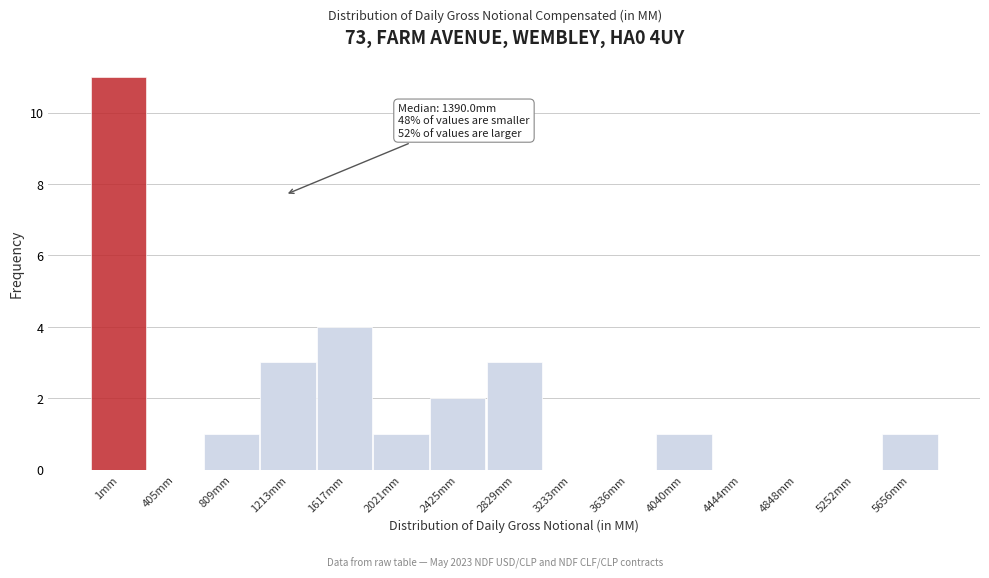

Reading left to right, list all the values displayed in this chart.

1mm=11	405mm=0	809mm=1	1213mm=3	1617mm=4	2021mm=1	2425mm=2	2829mm=3	3233mm=0	3636mm=0	4040mm=1	4444mm=0	4848mm=0	5252mm=0	5656mm=1